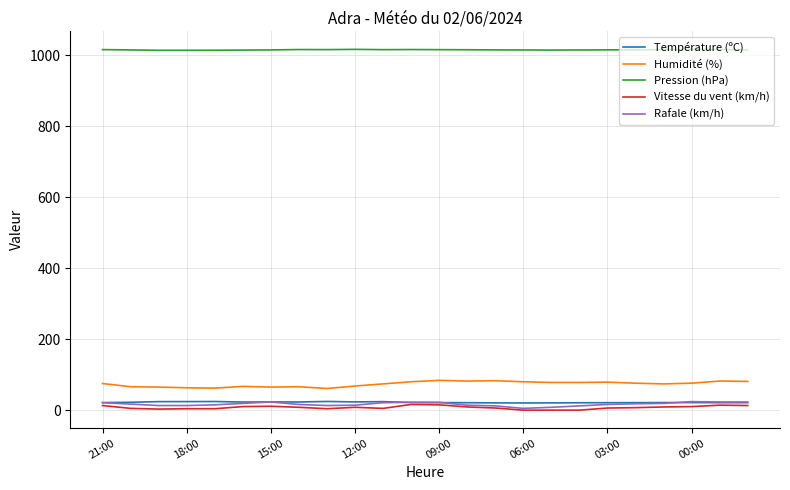

Which series has the largest total across all categories?

Pression (hPa)